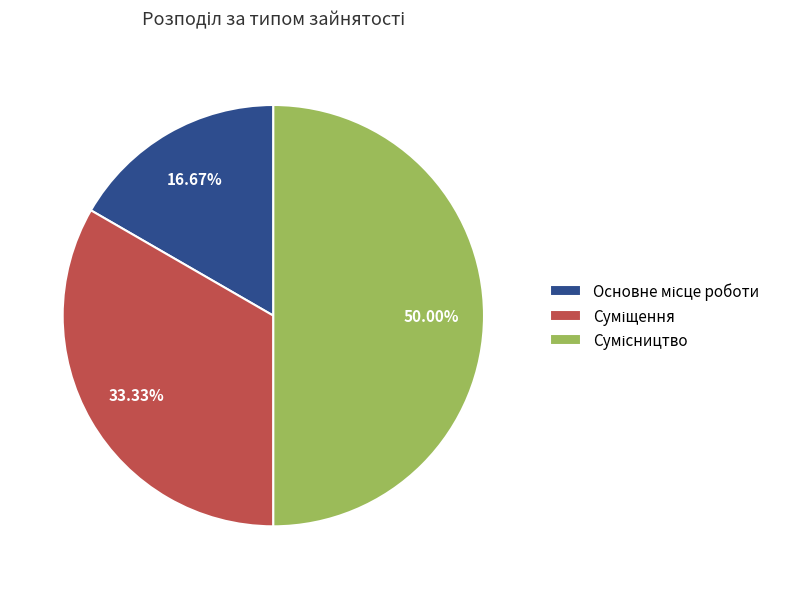

How many segments does this pie chart have?

3